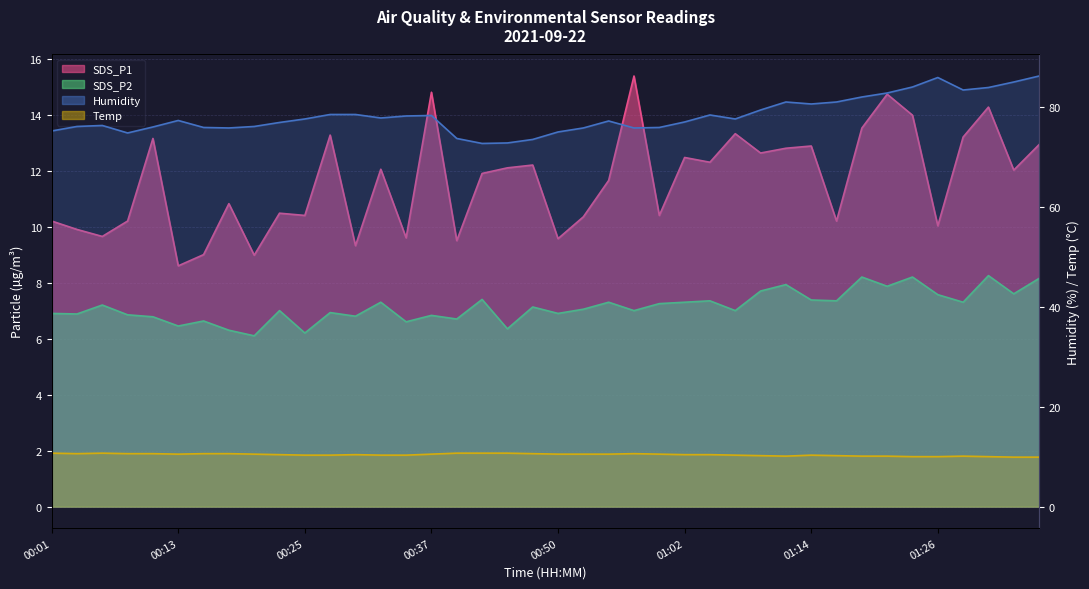

True or false: Temp has a value of 10.4 at 00:30.

True